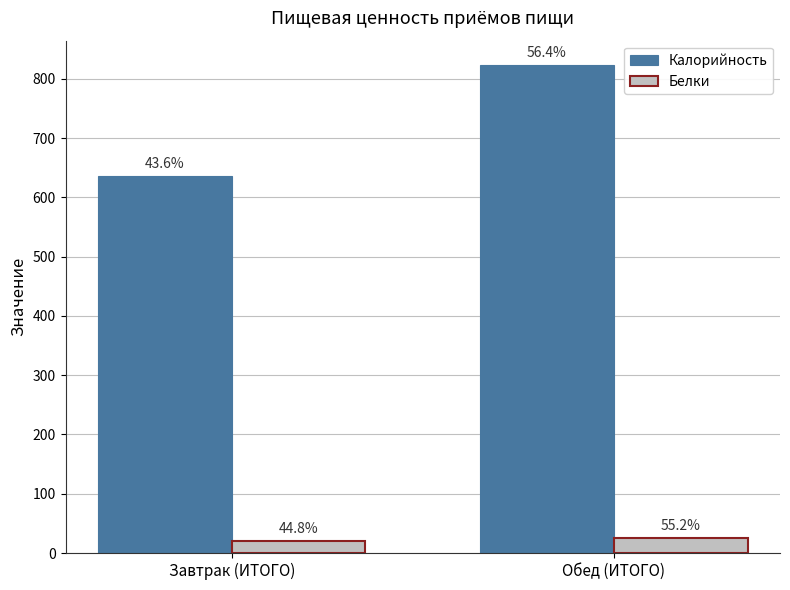

What are all the series names shown in the legend?

Калорийность, Белки